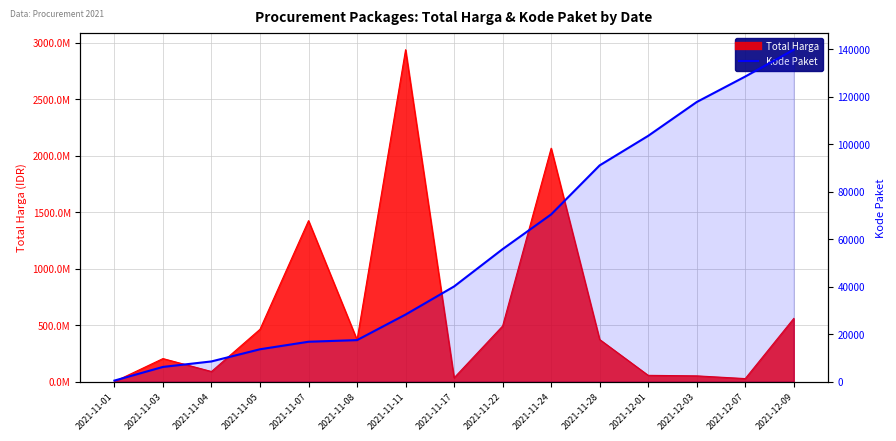

Reading left to right, extract all data points from this chart.

2021-11-01=464	2021-11-03=6214	2021-11-04=8530	2021-11-05=13652	2021-11-07=16823	2021-11-08=17509	2021-11-11=28271	2021-11-17=40112	2021-11-22=55826	2021-11-24=70453	2021-11-28=91101	2021-12-01=103541	2021-12-03=117783	2021-12-07=128516	2021-12-09=139817